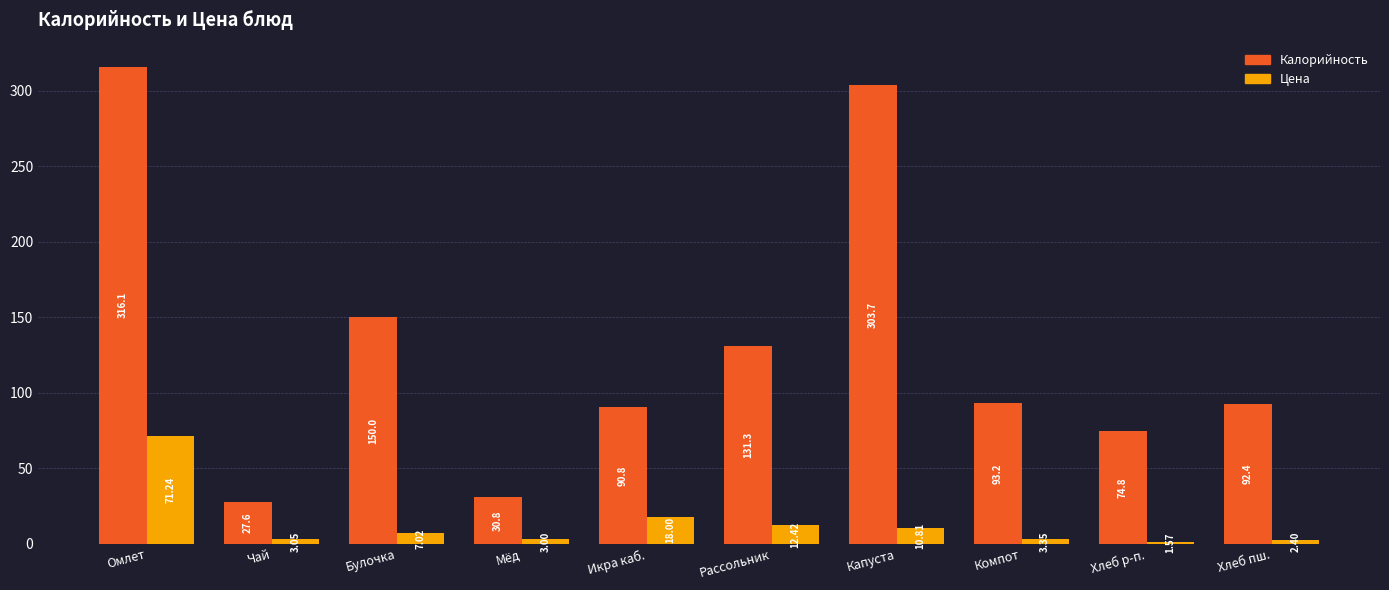

What is the value of the Цена bar at the 5th from the left?

18.0